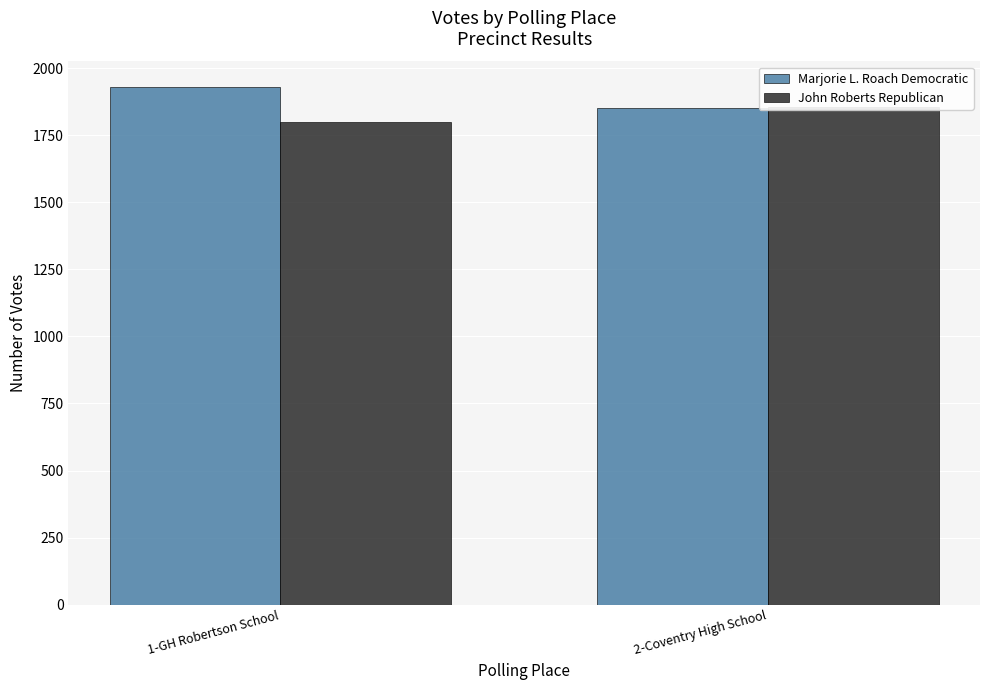

Is it true that Marjorie L. Roach Democratic equals 591 at 1-GH Robertson School?

False